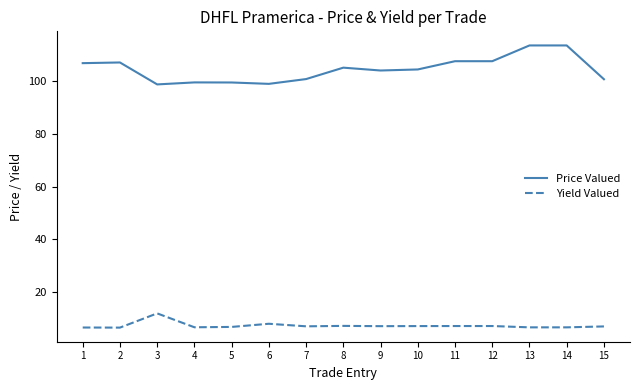

True or false: Price Valued has a value of 141.2 at 10.

False